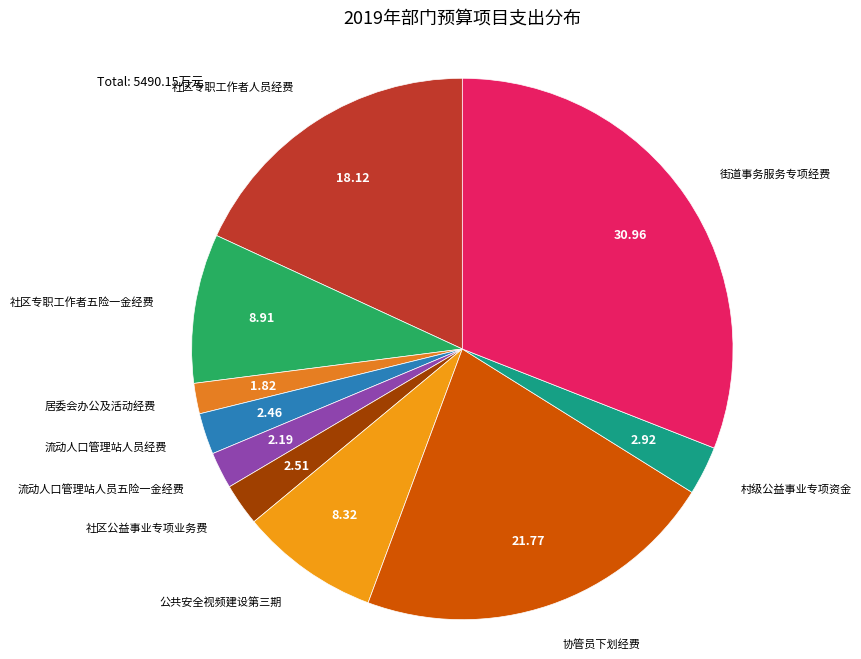

How many segments does this pie chart have?

10